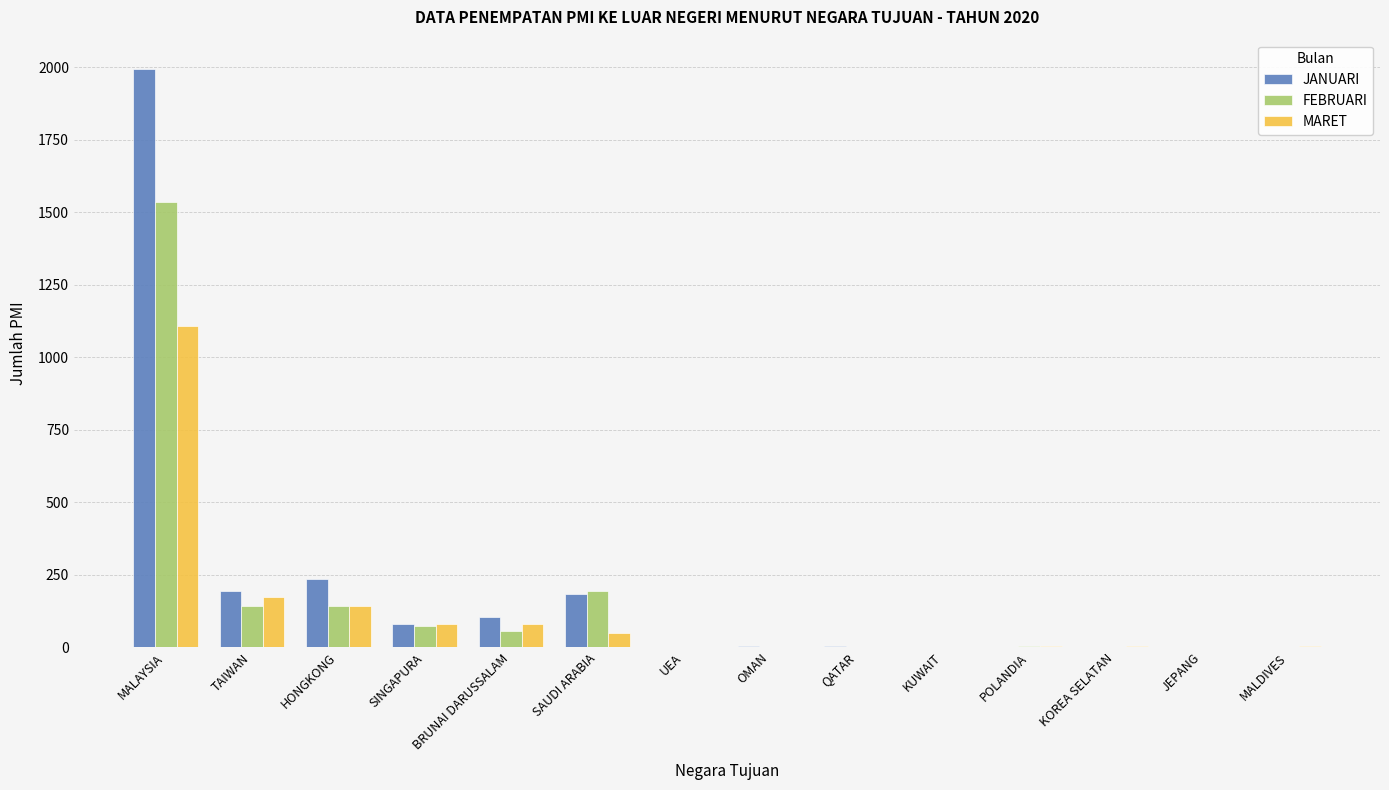

What is the sum of the JANUARI values at UEA and SAUDI ARABIA?

183